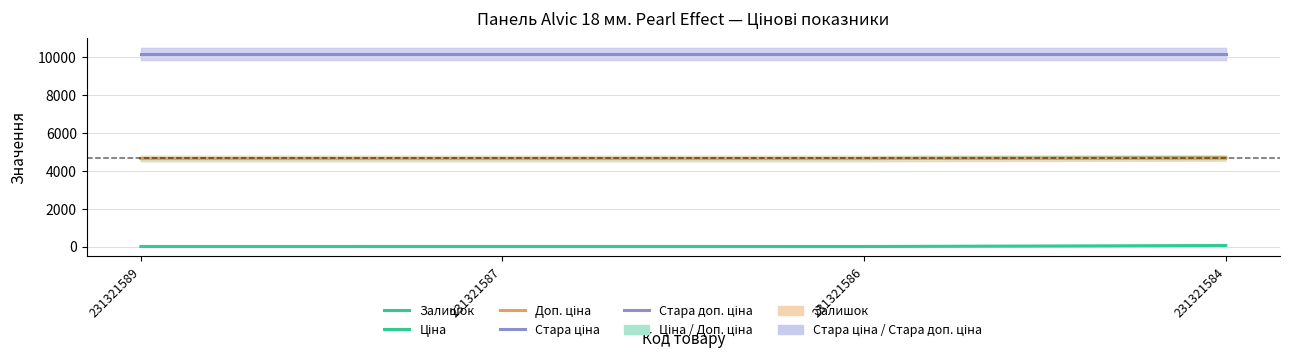

True or false: Стара доп. ціна and Ціна intersect in this chart.

False